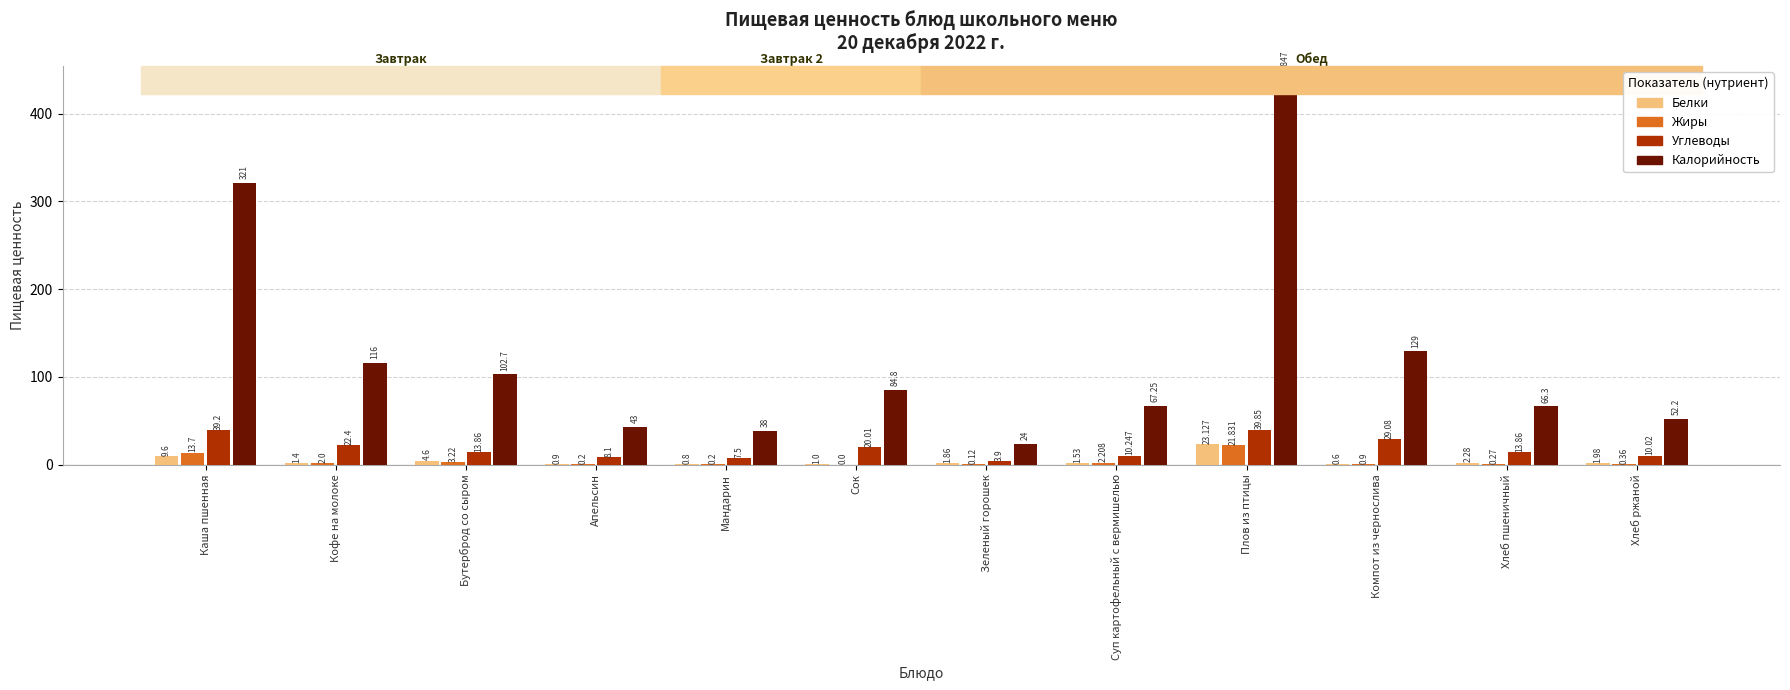

Which category has the highest value in the Жиры series?

Плов из птицы